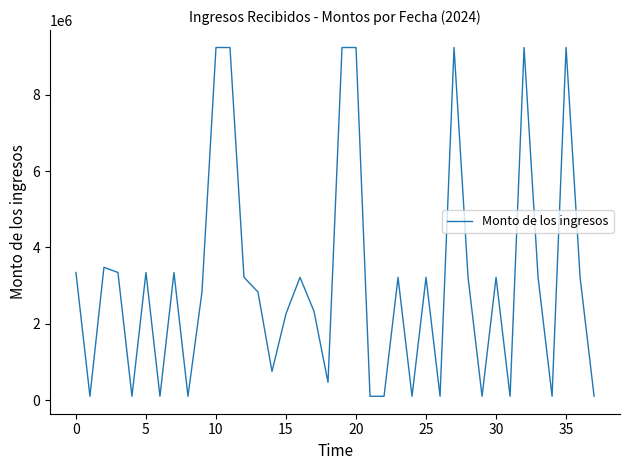

How many categories are shown in the chart?

38